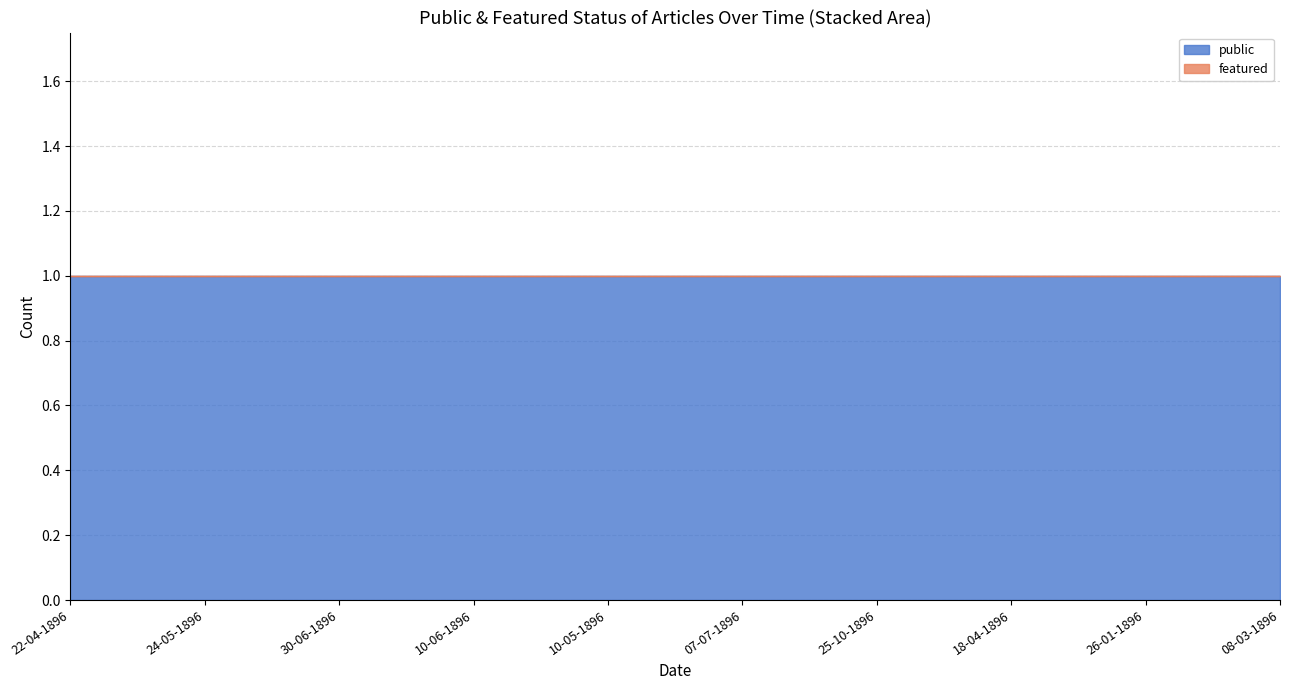

List the series in order of their peak value, highest first.

public, featured